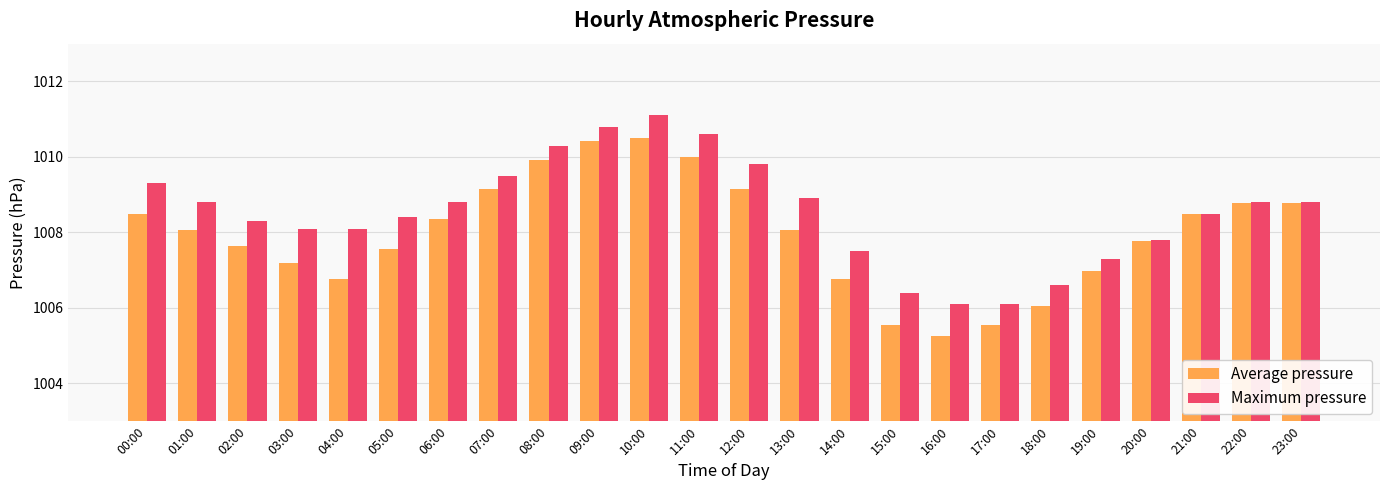

What is the value of the Maximum pressure bar at the 14th from the left?

1008.9